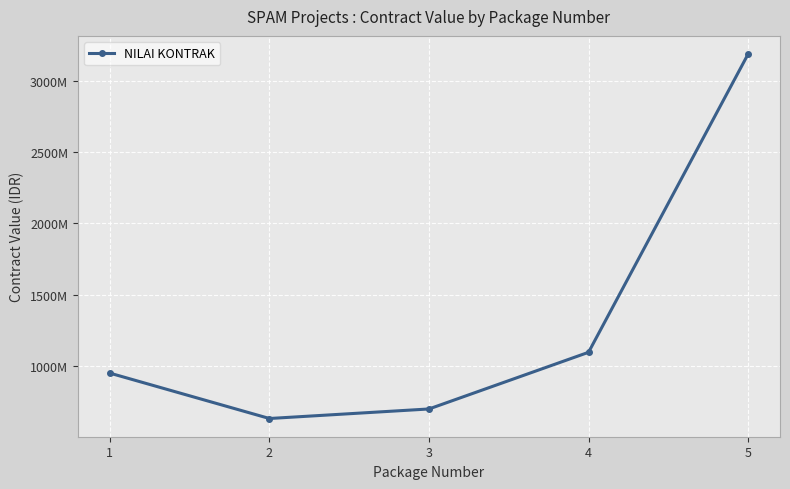

Where is the first local minimum?

2